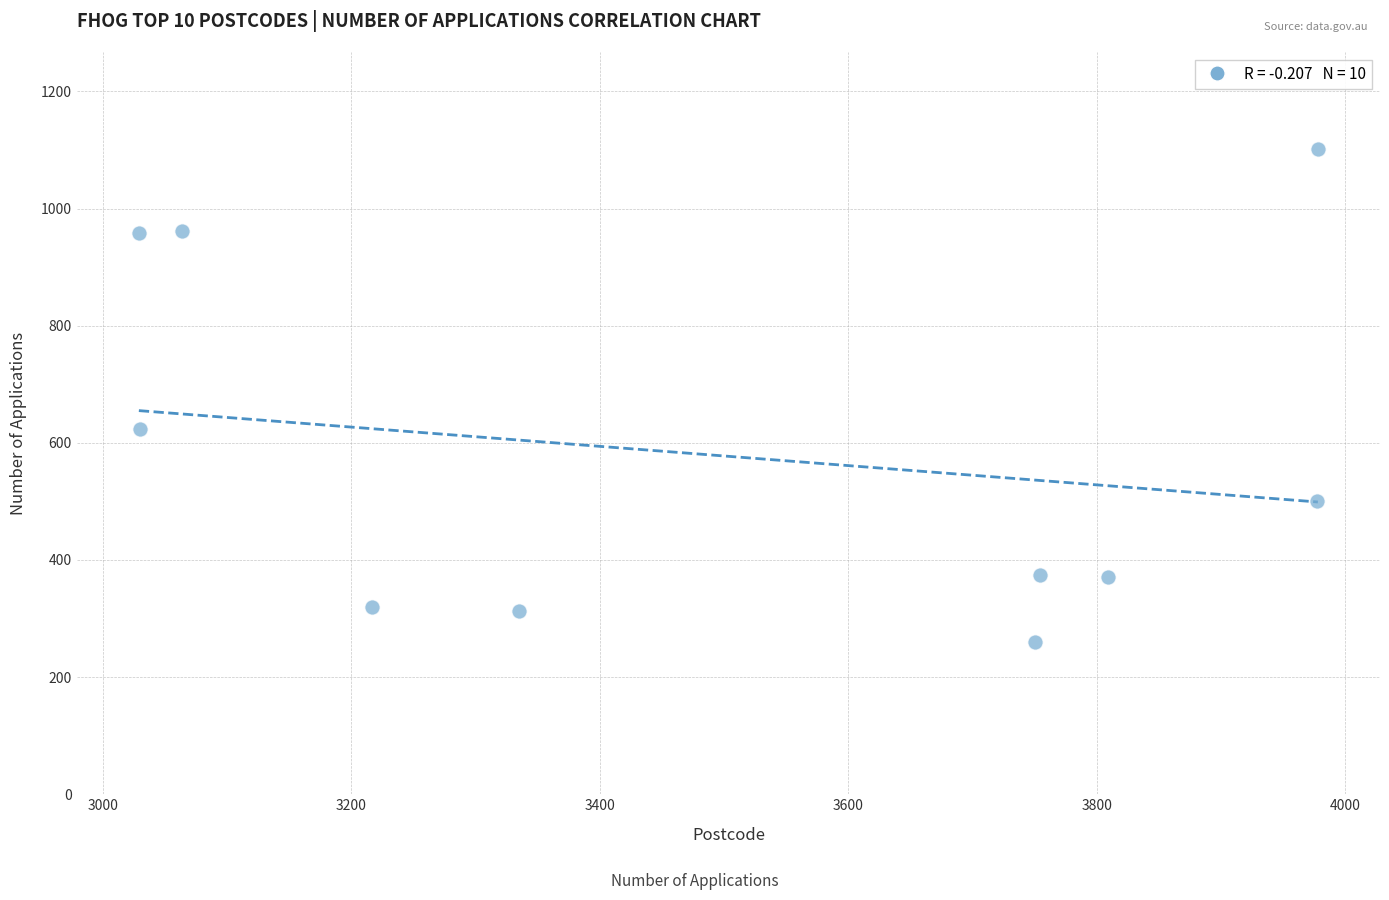

What is the average X value?

3494